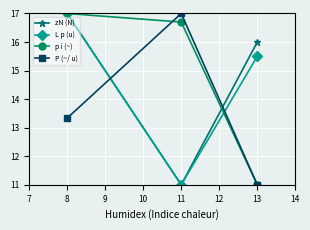

What is the spread (max minus min) of values at 8?

3.7